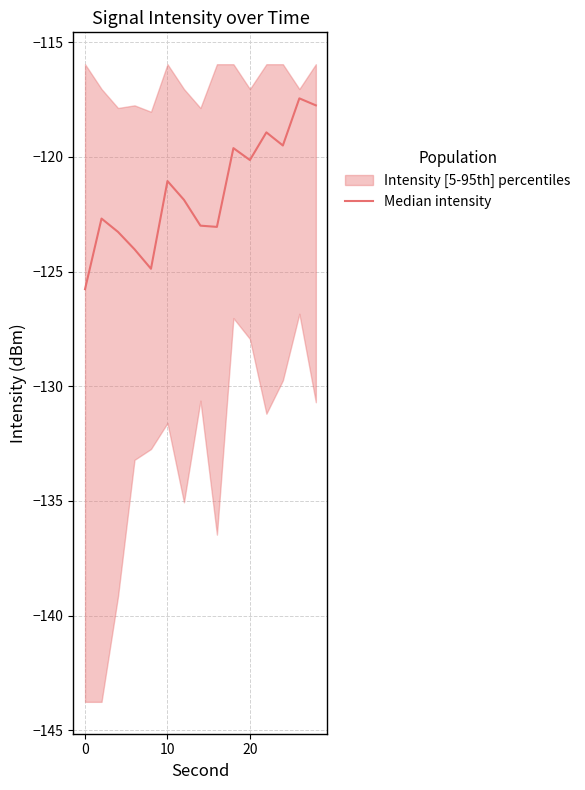

Reading left to right, what are all the values shown in this chart?

-125.8	-122.7	-123.3	-124.0	-124.9	-121.0	-121.9	-123.0	-123.0	-119.6	-120.1	-118.9	-119.5	-117.4	-117.7